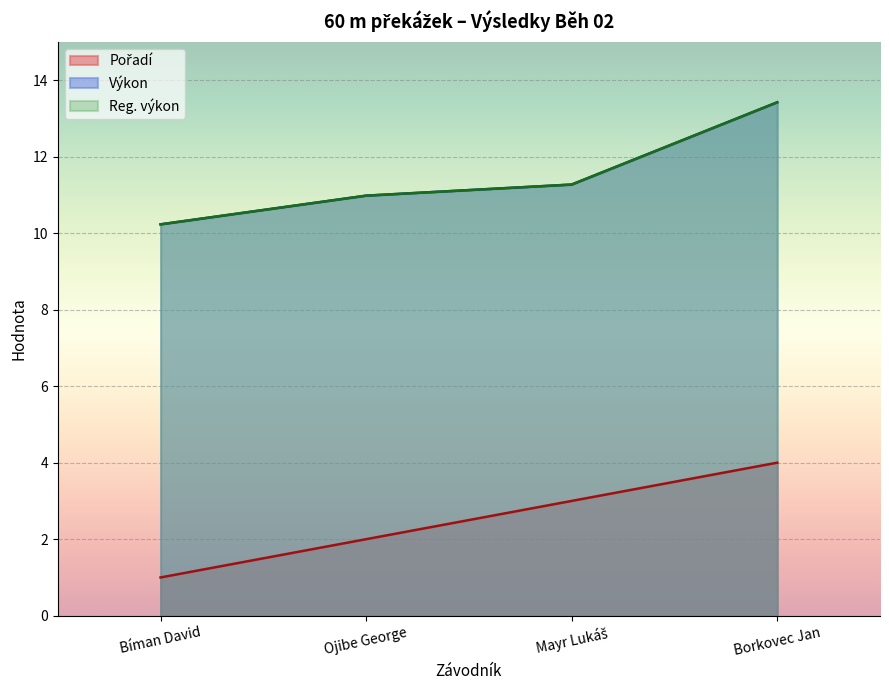

Which series changed the most between Ojibe George and Mayr Lukáš?

Pořadí